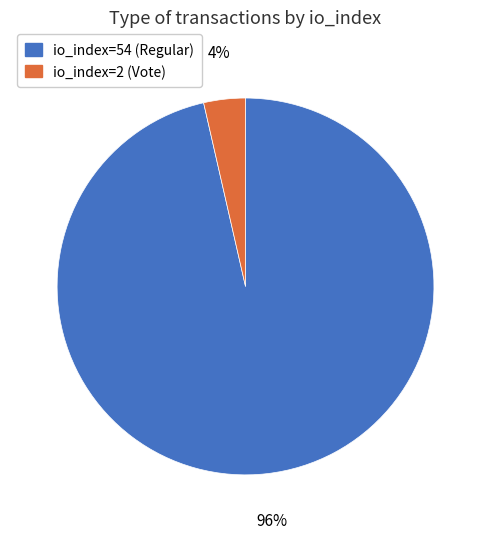

What is the smallest slice in the pie chart?

io_index=2 (Vote)